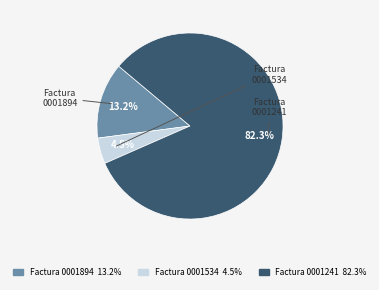

How many segments does this pie chart have?

3